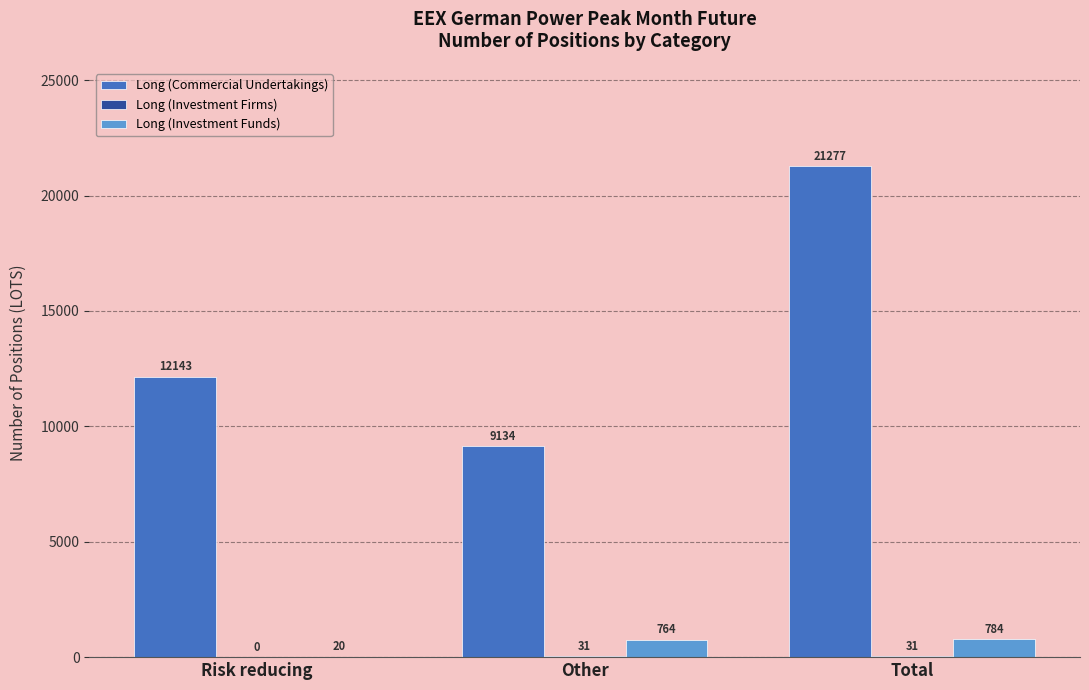

At which category is the sum across all series the highest?

Total